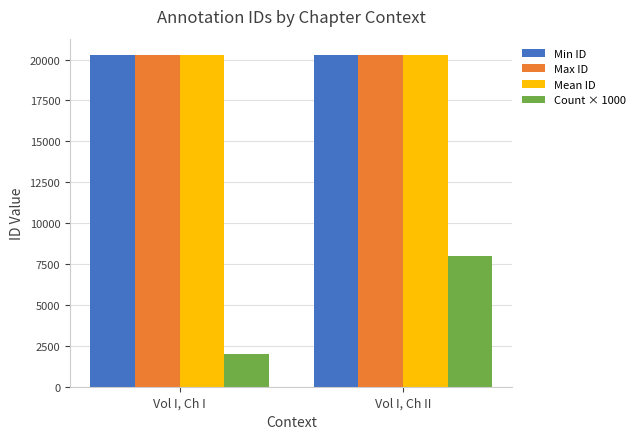

Are the bars grouped side by side (vs. stacked)?

Yes